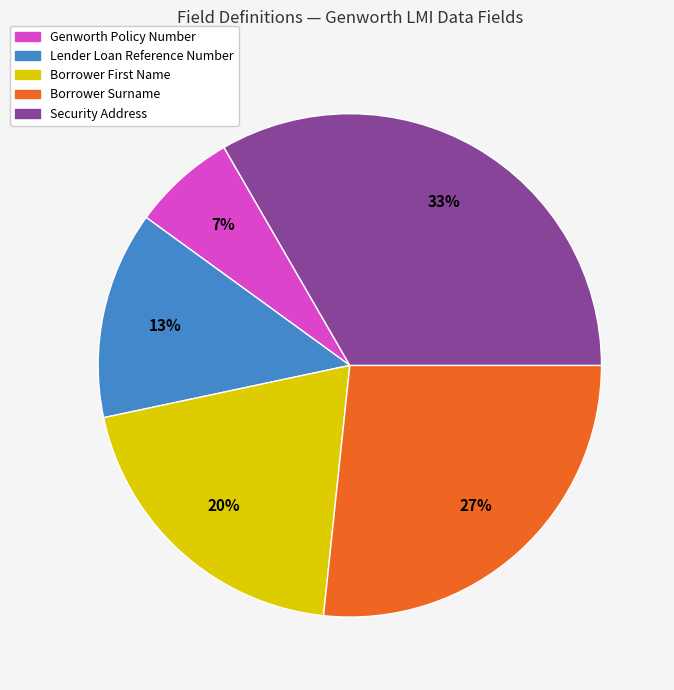

Is there any slice that represents more than half of the pie?

No